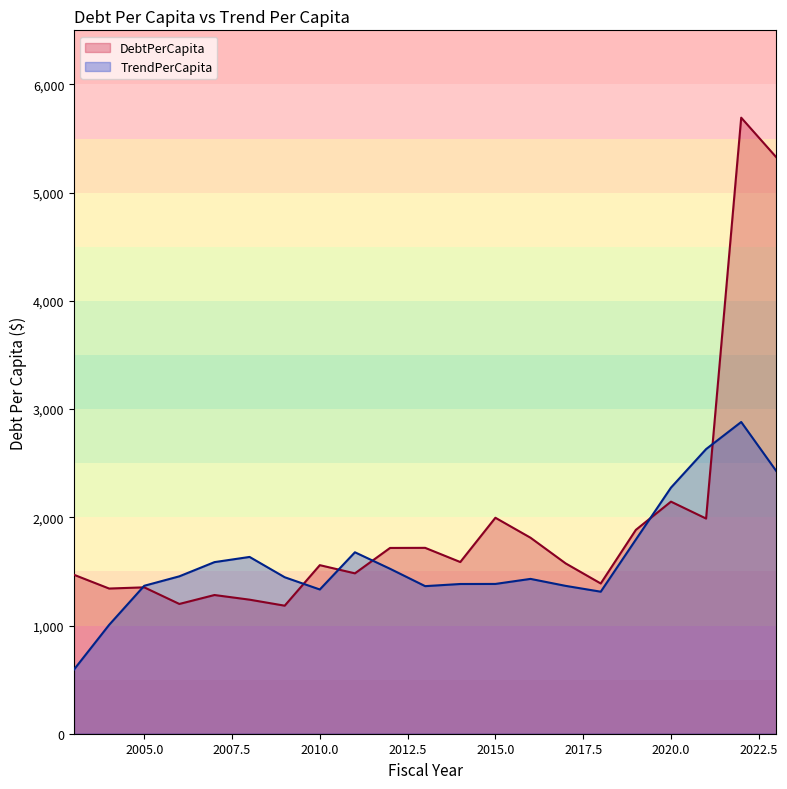

Rank the categories by DebtPerCapita value from highest to lowest.

2022, 2023, 2020, 2015, 2021, 2019, 2016, 2013, 2012, 2014, 2017, 2010, 2011, 2003, 2018, 2005, 2004, 2007, 2008, 2006, 2009